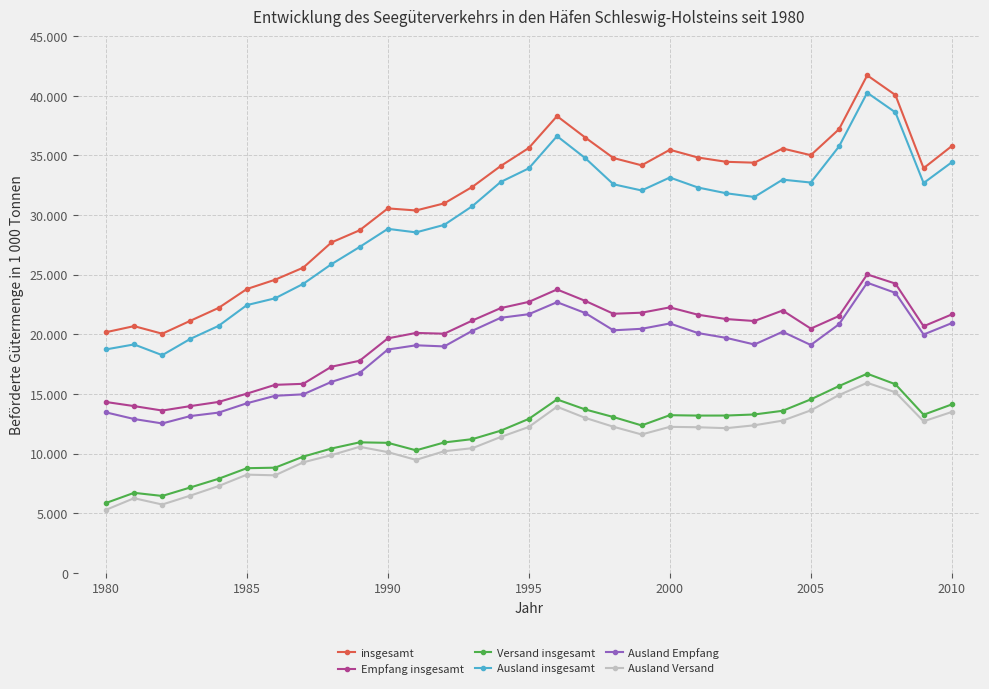

Reading right to left, transcribe all the data shown in this chart.

insgesamt: 35786.0	33928.5	40064.0	41718.0	37196.5	35021.0	35580.0	34391.0	34465.0	34823.0	35474.0	34170.0	34783.0	36501.0	38297.0	35626.0	34109.0	32368.0	30980.0	30385.0	30558.0	28722.0	27703.0	25589.0	24575.0	23795.0	22216.0	21138.0	20049.0	20685.0	20173.0
Empfang insgesamt: 21667.0	20674.3	24252.0	25022.0	21535.4	20478.0	21995.0	21114.0	21278.0	21640.0	22257.0	21811.0	21722.0	22803.0	23759.0	22719.0	22195.0	21158.0	20050.0	20115.0	19659.0	17782.0	17282.0	15847.0	15761.0	15024.0	14329.0	13980.0	13606.0	13979.0	14324.0
Versand insgesamt: 14120.0	13254.2	15812.0	16695.0	15661.1	14543.0	13585.0	13277.0	13187.0	13183.0	13217.0	12359.0	13061.0	13698.0	14538.0	12907.0	11914.0	11210.0	10930.0	10270.0	10899.0	10940.0	10421.0	9742.0	8814.0	8771.0	7887.0	7158.0	6443.0	6706.0	5849.0
Ausland insgesamt: 34426.5	32683.6	38609.0	40257.1	35750.6	32725.0	32970.0	31515.0	31827.0	32308.0	33147.0	32061.0	32581.0	34775.0	36618.0	33917.0	32771.0	30752.0	29178.0	28546.0	28843.0	27322.0	25878.0	24230.0	23018.0	22447.0	20709.0	19620.0	18249.0	19150.0	18730.0
Ausland Empfang: 20938.5	19980.9	23473.0	24325.4	20843.7	19103.0	20210.0	19145.0	19700.0	20103.0	20908.0	20461.0	20334.0	21784.0	22693.0	21686.0	21383.0	20301.0	18984.0	19078.0	18723.0	16756.0	16010.0	14966.0	14843.0	14216.0	13434.0	13145.0	12524.0	12896.0	13455.0
Ausland Versand: 13488.0	12702.7	15136.0	15931.7	14906.9	13622.0	12760.0	12370.0	12127.0	12205.0	12239.0	11600.0	12247.0	12991.0	13925.0	12231.0	11388.0	10451.0	10194.0	9468.0	10120.0	10566.0	9868.0	9264.0	8175.0	8231.0	7275.0	6475.0	5725.0	6254.0	5275.0